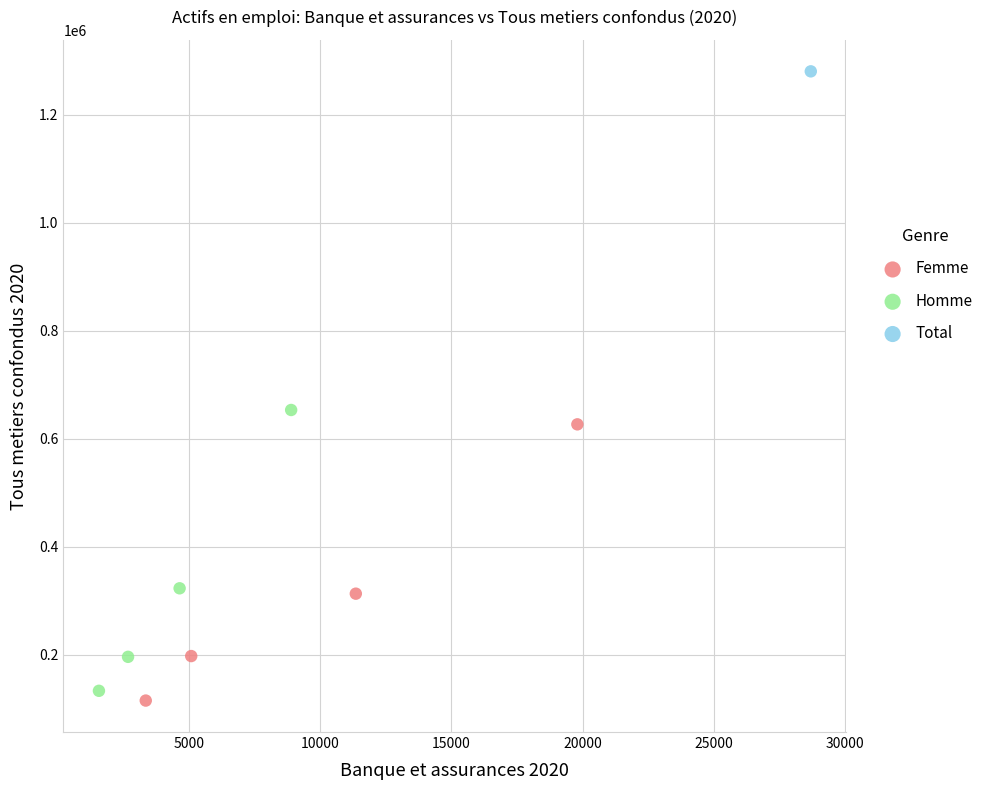

Which series reaches the minimum Y coordinate?

Femme